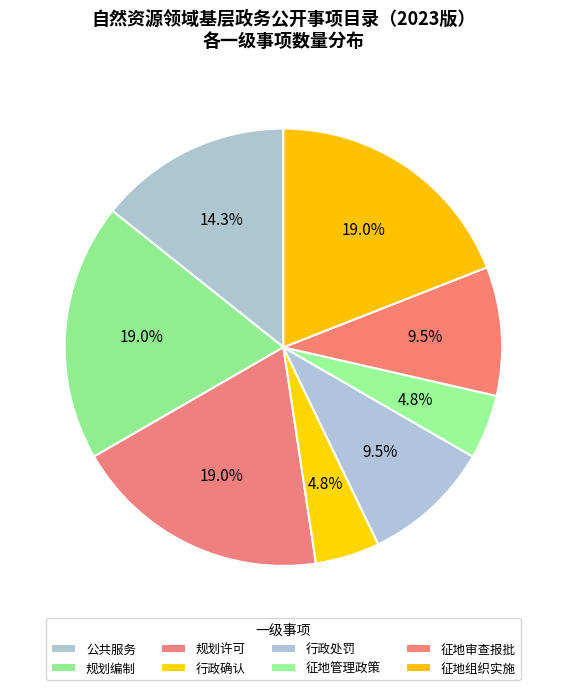

How many segments does this pie chart have?

8